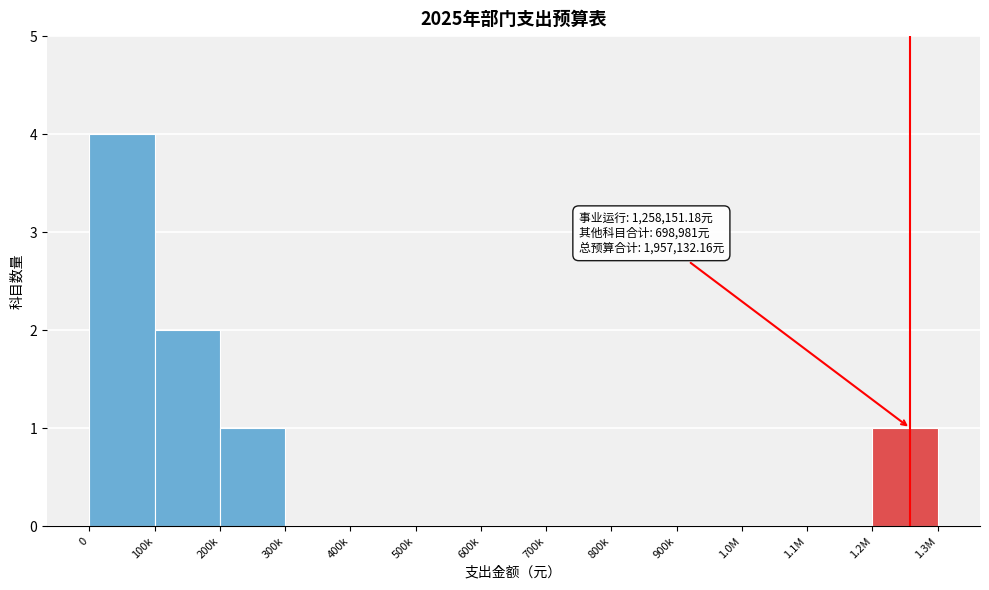

Reading left to right, extract all data points from this chart.

0=4	100k=2	200k=1	300k=0	400k=0	500k=0	600k=0	700k=0	800k=0	900k=0	1.0M=0	1.1M=0	1.2M=1